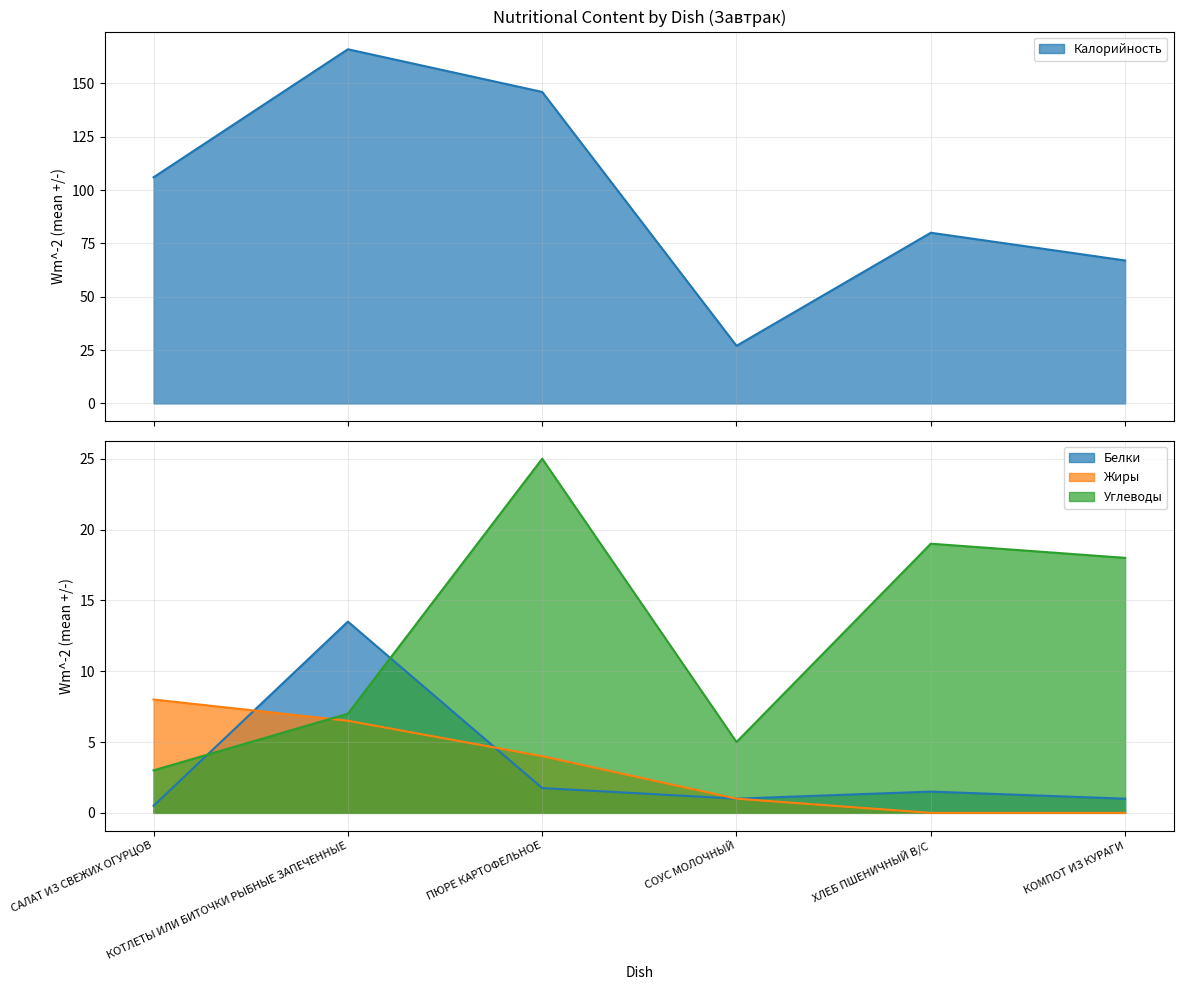

At which label does Белки first exceed 1?

КОТЛЕТЫ ИЛИ БИТОЧКИ РЫБНЫЕ ЗАПЕЧЕННЫЕ